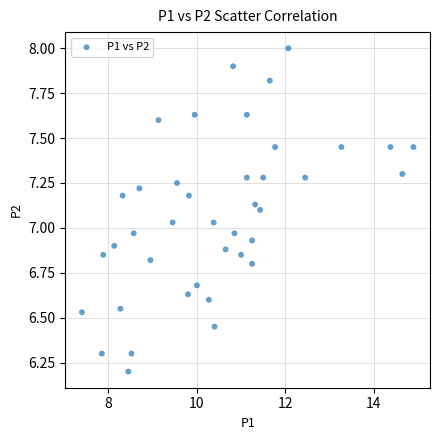

What is the range of Y values (max minus min)?

1.8